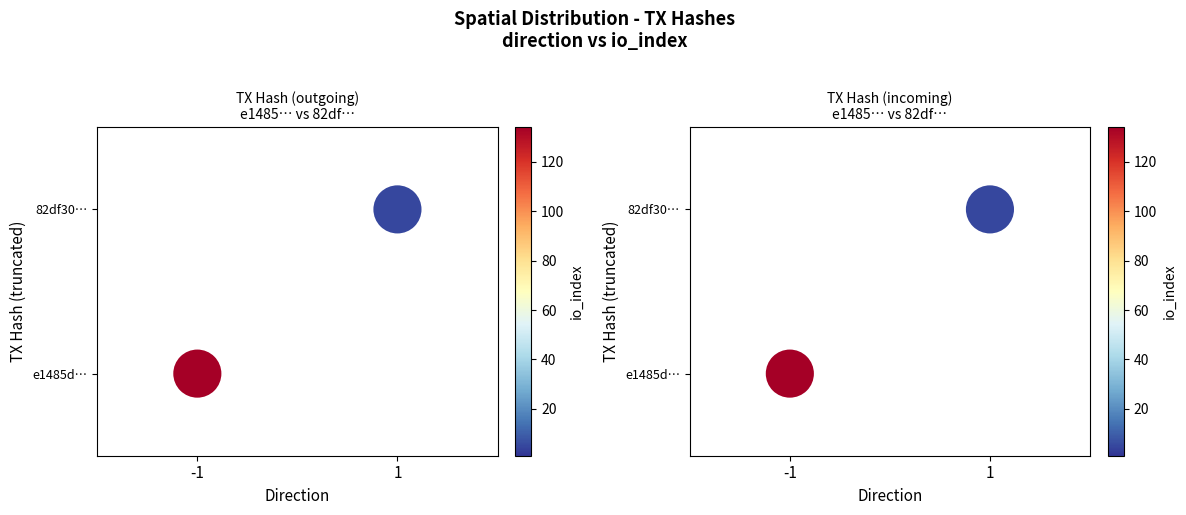

How many categories are shown in the chart?

4